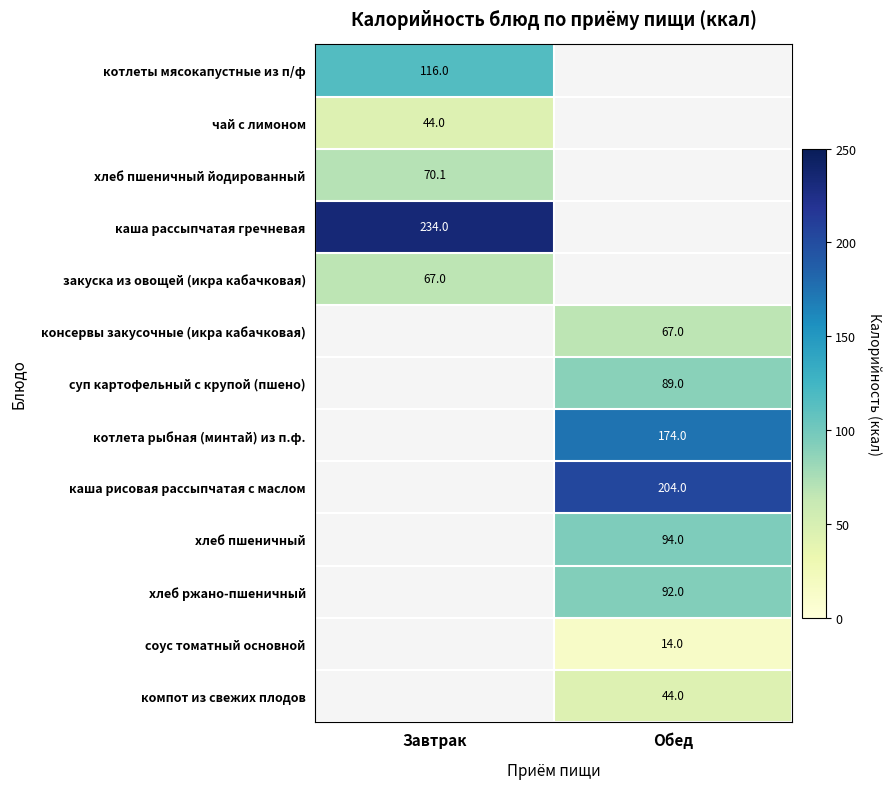

The value of суп картофельный с крупой (пшено) at Обед is 89.0. True or false?

True